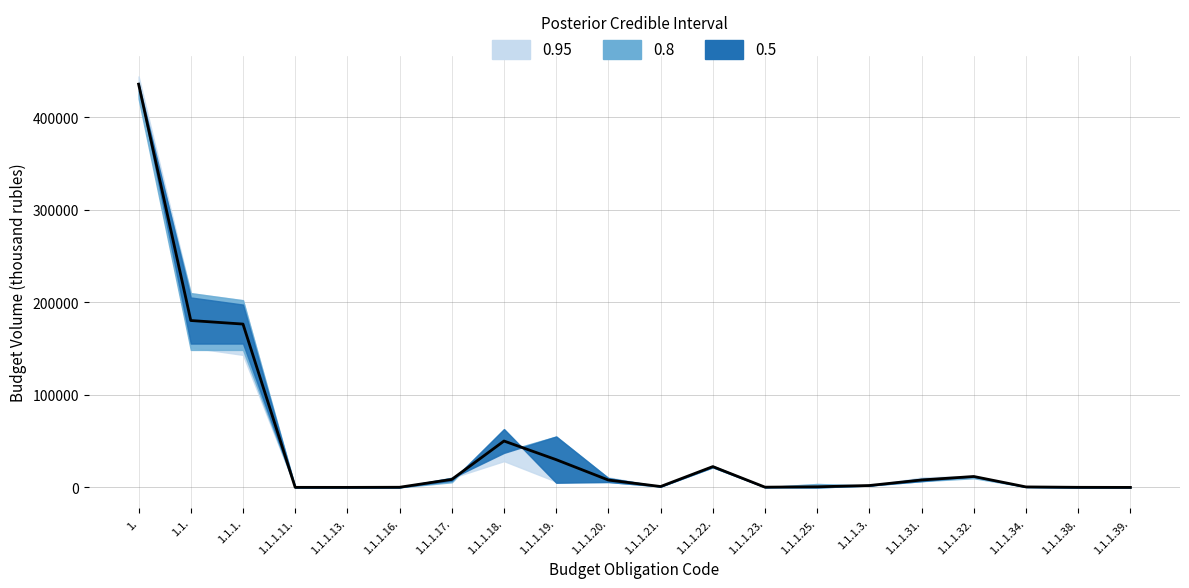

What is the difference between the maximum and minimum values?

435873.6